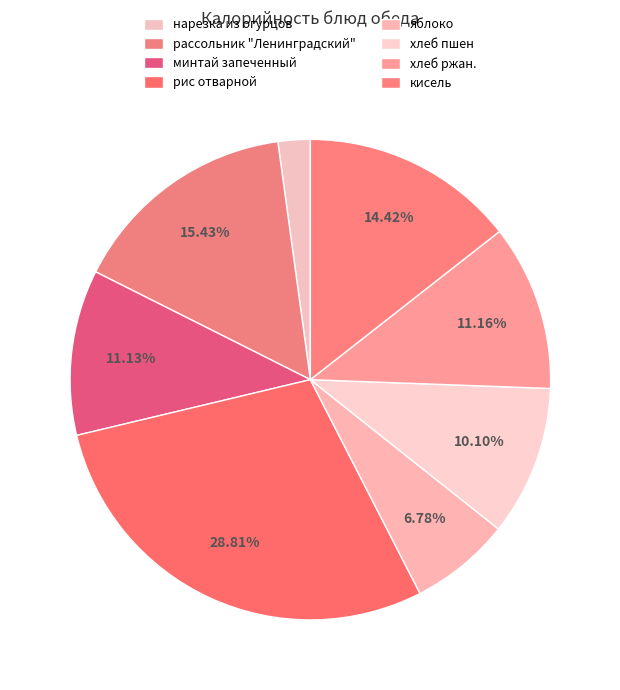

True or false: нарезка из огурцов accounts for 2% of the total.

True